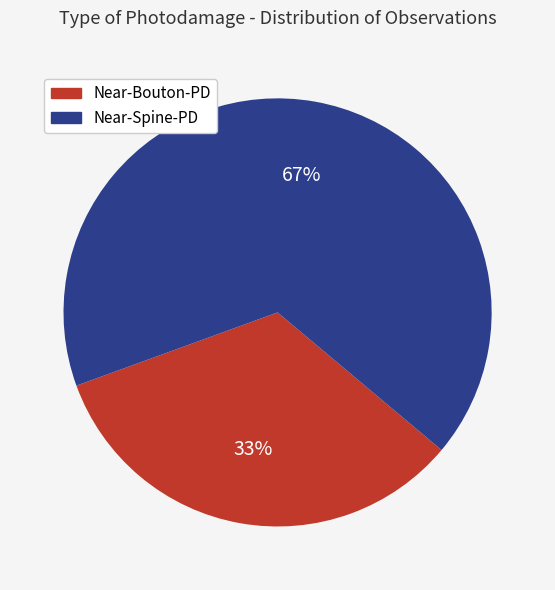

Which slice is the smallest?

Near-Bouton-PD